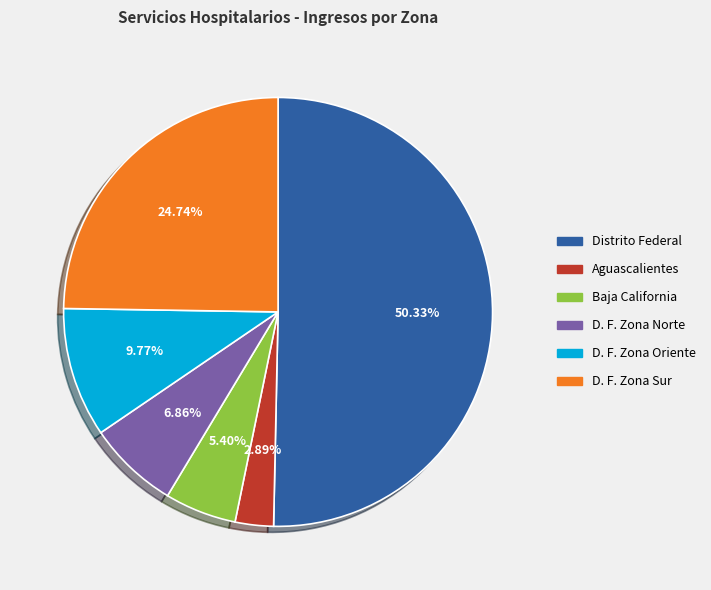

Between D. F. Zona Sur and D. F. Zona Norte, which is larger?

D. F. Zona Sur